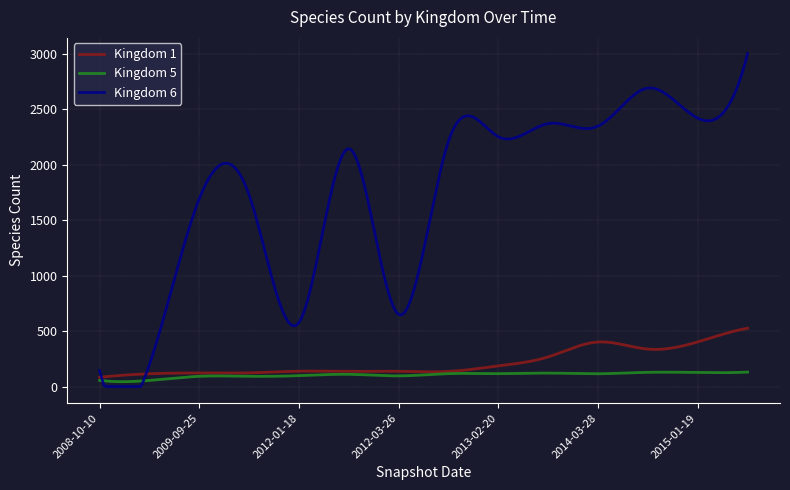

What is the sum of all Kingdom 5 values?

31171.4